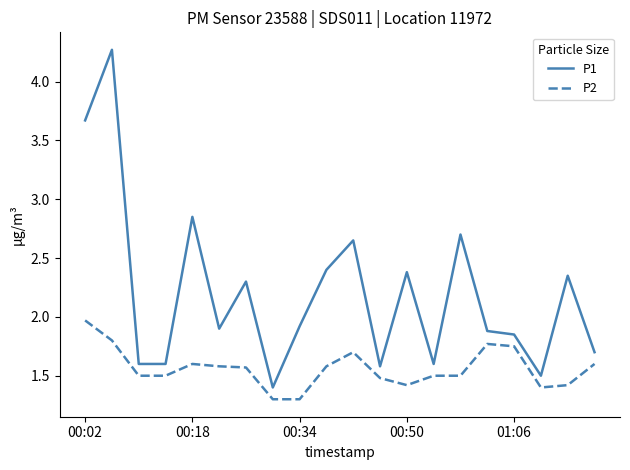

Is this an area chart (filled region under the line)?

No